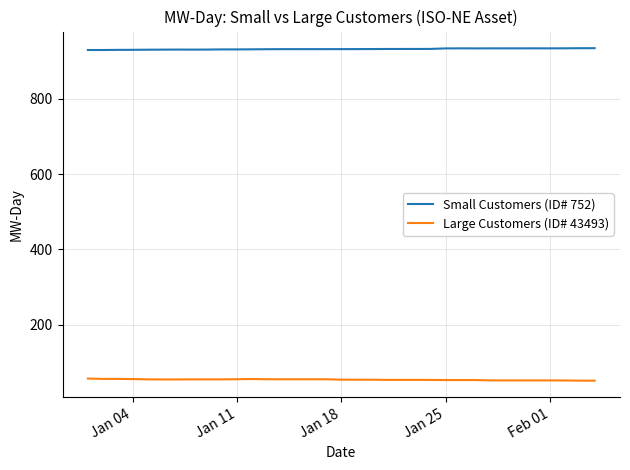

Which series has the largest total across all categories?

Small Customers (ID# 752)